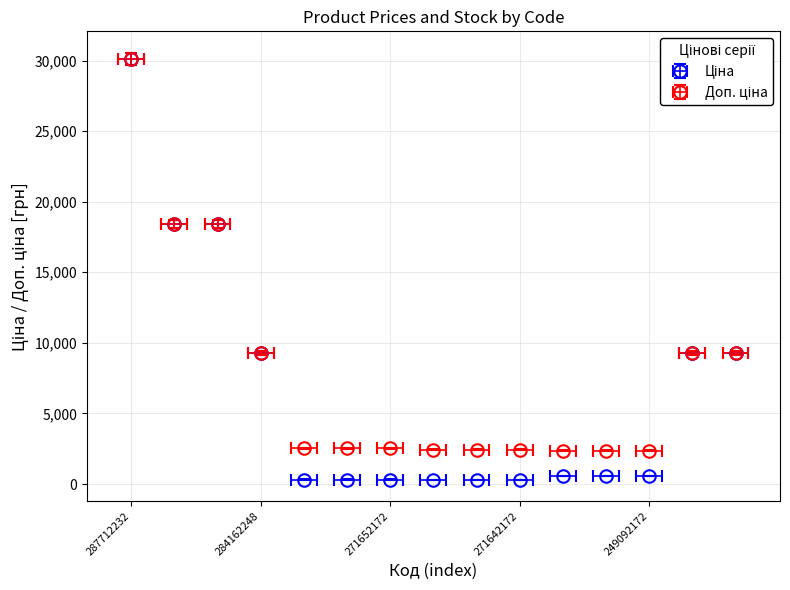

Reading left to right, extract all data points from this chart.

Ціна: 287712232=30102.8	287692233=18420.9	287692231=18420.9	284162248=9290.5	271652174=318.3	271652173=318.3	271652172=318.3	271642174=304.1	271642173=304.1	271642172=304.1	249092174=591.6	249092173=591.6	249092172=591.6	284162246=9290.5	284162245=9290.5
Доп. ціна: 287712232=30102.8	287692233=18420.9	287692231=18420.9	284162248=9290.5	271652174=2546.4	271652173=2546.4	271652172=2546.4	271642174=2432.8	271642173=2432.8	271642172=2432.8	249092174=2366.5	249092173=2366.5	249092172=2366.5	284162246=9290.5	284162245=9290.5